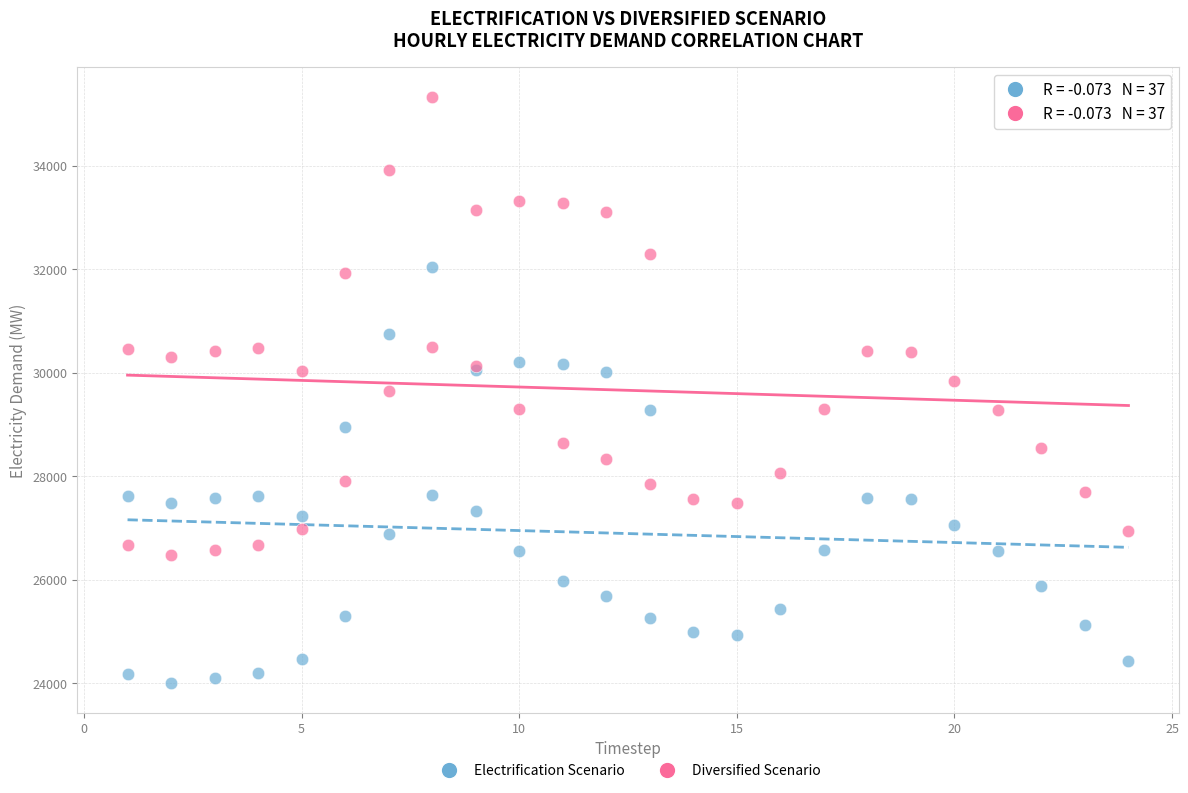

Which series contains the highest Y value?

Diversified Scenario